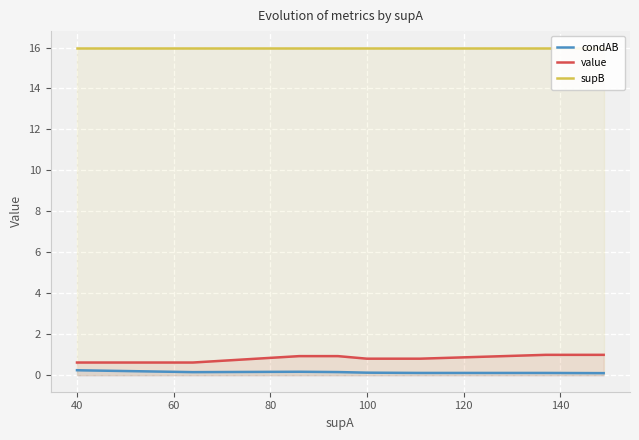

Is the value of supB at 8 greater than the value of condAB at 60?

Yes